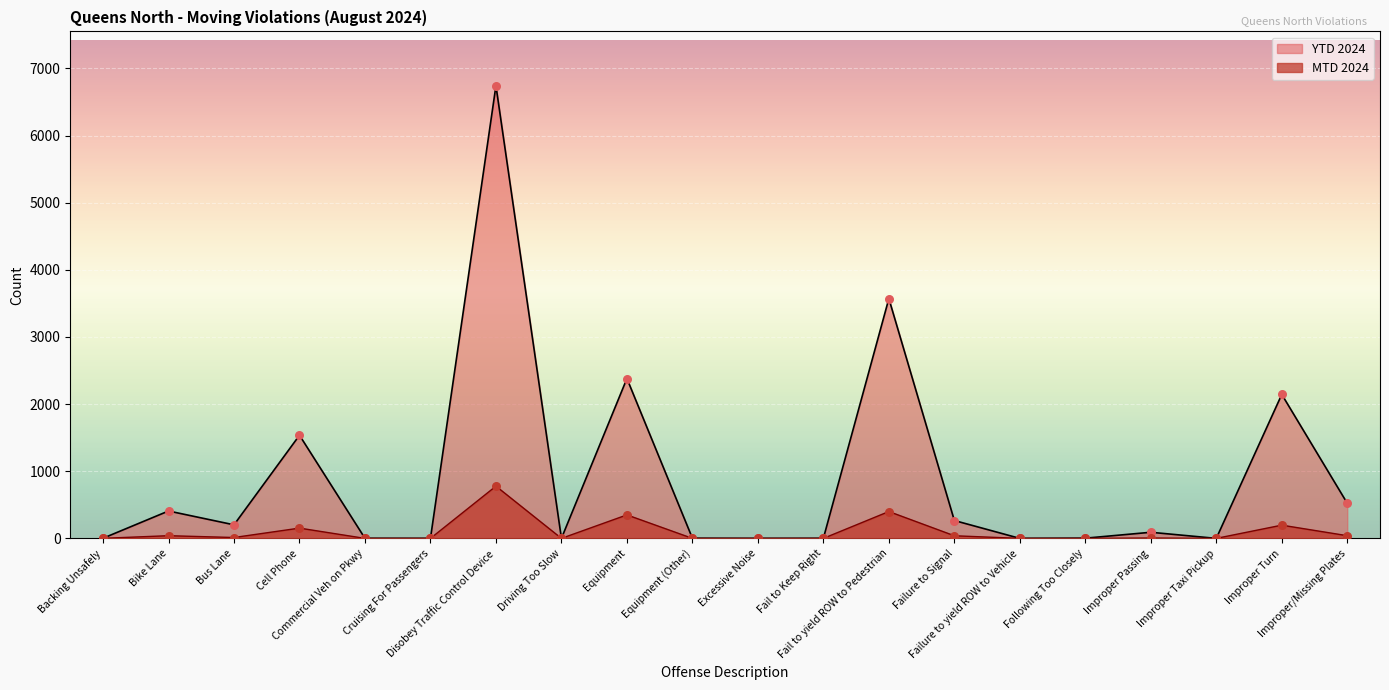

What are all the series names shown in the legend?

YTD 2024, MTD 2024